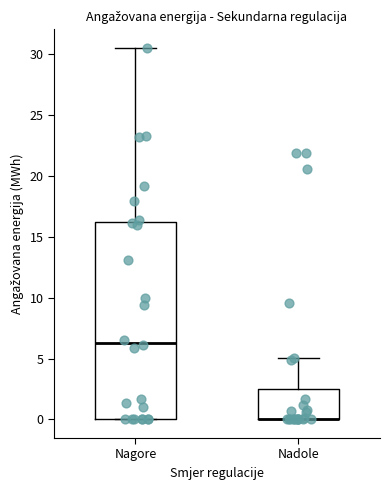

Comparing the boxes themselves (not the whiskers), which one is the tallest?

Nagore